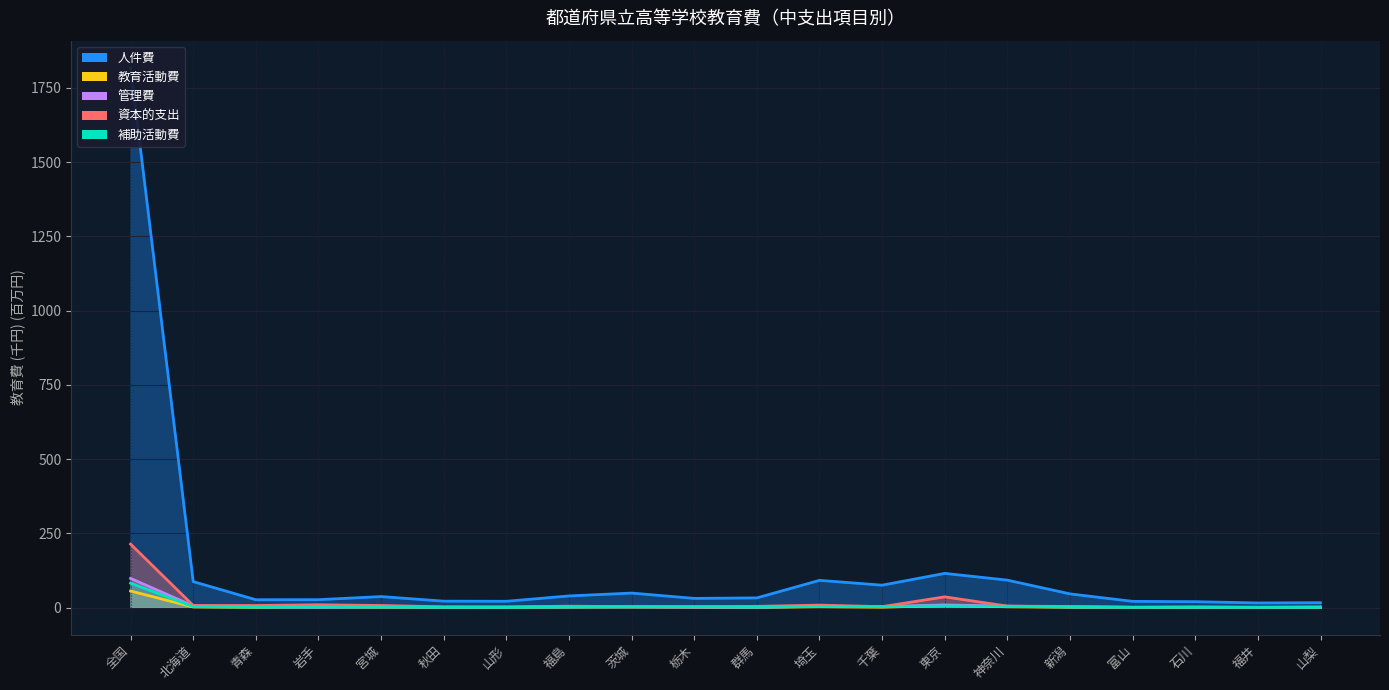

What is the label of the 4th point from the right?

富山